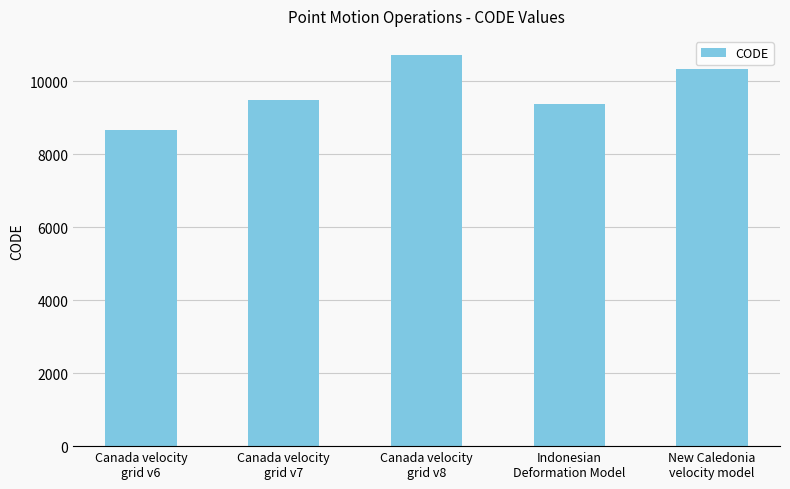

What position from the right is New Caledonia
velocity model?

1